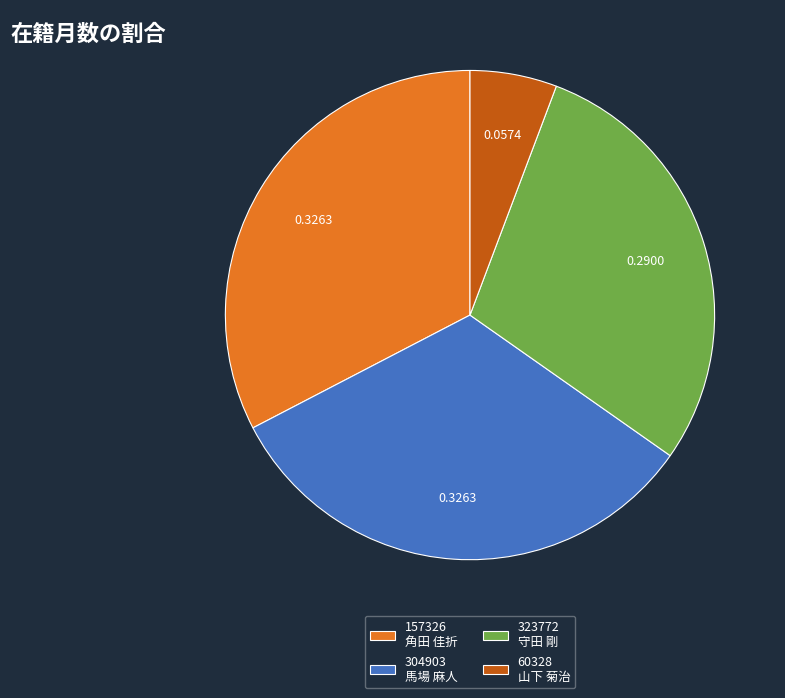

Approximately how many times larger is the value at 323772 守田 剛 compared to 157326 角田 佳折?

0.9